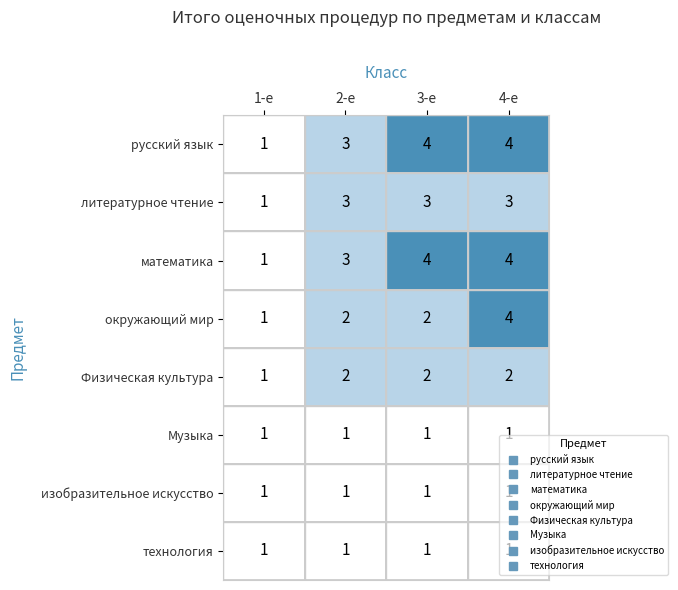

How many series are shown in this chart?

8